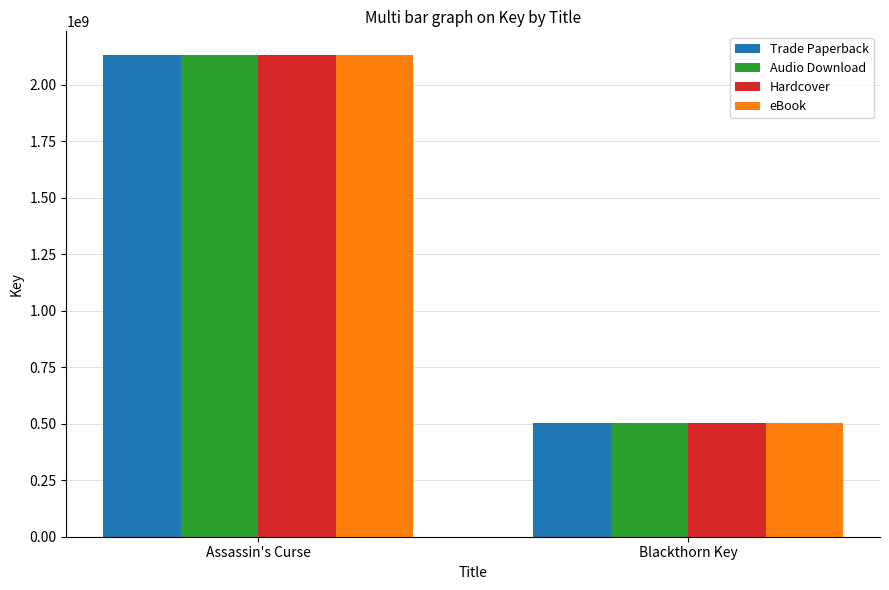

How many categories are shown in the chart?

2